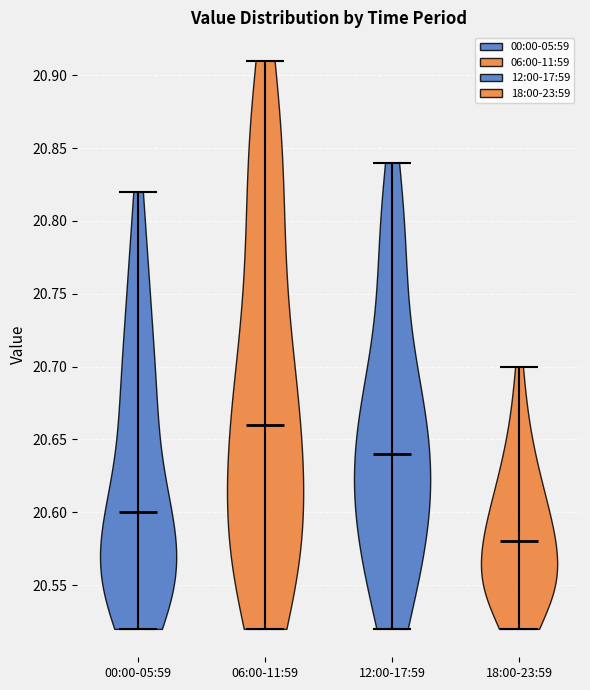

Reading left to right, read every violin against the y-axis: where its median line is, and the lowest and highest points it reaches. The values are not printed on the chart, so give them approximately, as read against the axis.

00:00-05:59: median line 20.60, lowest point 20.52, highest point 20.82
06:00-11:59: median line 20.66, lowest point 20.52, highest point 20.91
12:00-17:59: median line 20.64, lowest point 20.52, highest point 20.84
18:00-23:59: median line 20.58, lowest point 20.52, highest point 20.70